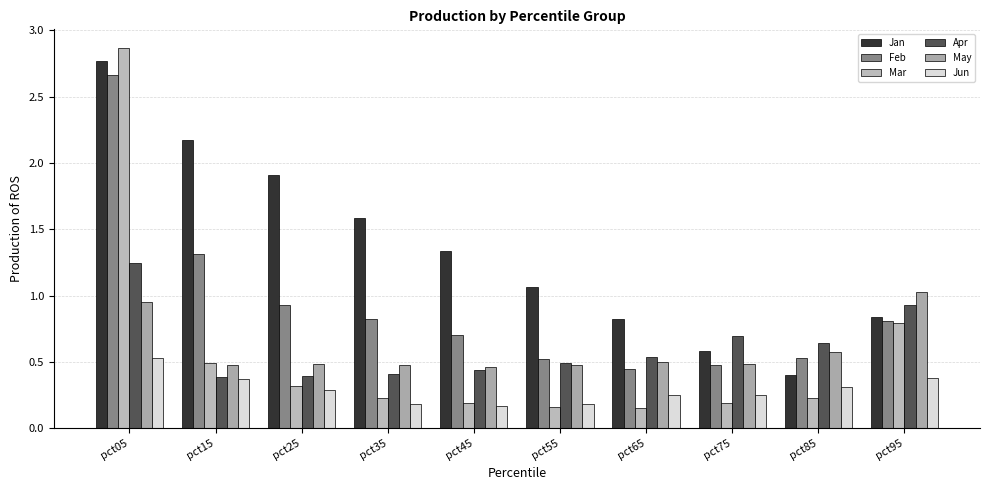

The Apr series shows 1.2 at pct05. True or false?

True